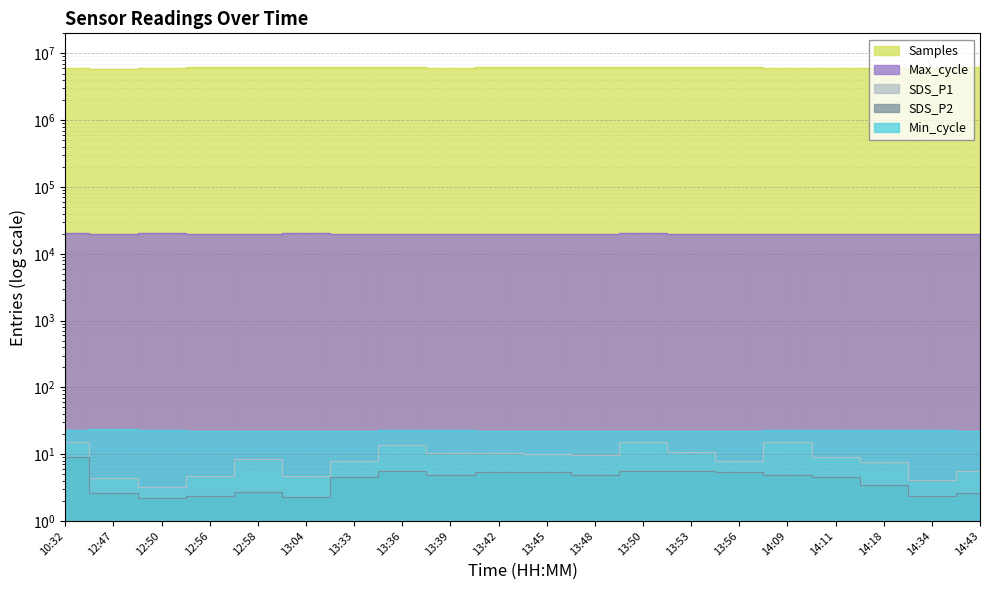

Reading right to left, what are all the values shown in this chart?

Samples: 6274509.0	6045693.0	6088810.0	6014665.0	6106087.0	6249123.0	6250251.0	6275841.0	6250059.0	6232746.0	6239444.0	6129552.0	6180320.0	6290627.0	6272565.0	6235323.0	6250729.0	6139630.0	5779897.0	6146729.0
SDS_P1: 5.7	4.1	7.5	9.2	15.3	8.0	10.8	15.2	9.7	10.0	10.6	10.3	13.6	7.8	4.7	8.4	4.6	3.2	4.3	15.2
SDS_P2: 2.6	2.4	3.4	4.6	4.8	5.5	5.5	5.5	4.9	5.3	5.5	4.8	5.6	4.6	2.3	2.7	2.4	2.2	2.6	9.0
Max_cycle: 20023.0	20037.0	20124.0	20062.0	20126.0	20030.0	20015.0	20416.0	20102.0	20015.0	20055.0	20055.0	20120.0	20043.0	20588.0	20012.0	20024.0	20706.0	20033.0	20539.0
Min_cycle: 22.0	23.0	23.0	23.0	23.0	22.0	22.0	22.0	22.0	22.0	22.0	23.0	23.0	22.0	22.0	22.0	22.0	23.0	24.0	23.0